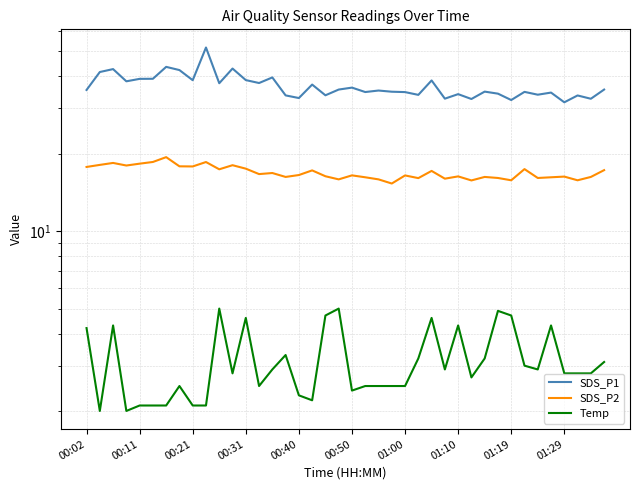

How many categories are shown in the chart?

40